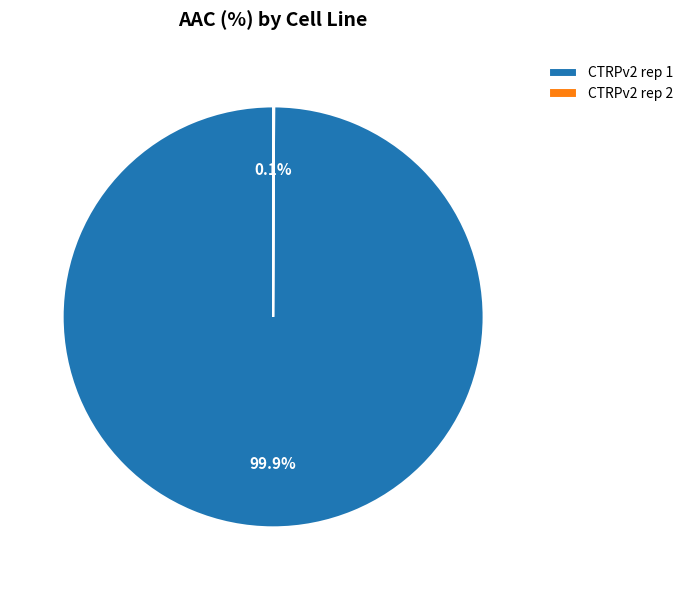

Which slice represents more than half of the pie?

CTRPv2 rep 1